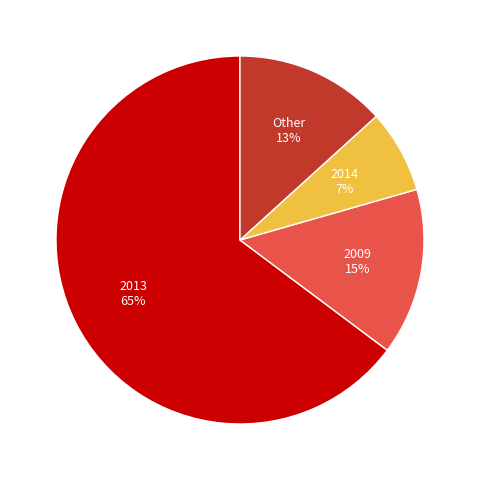

Which slice is the largest?

2013 65%